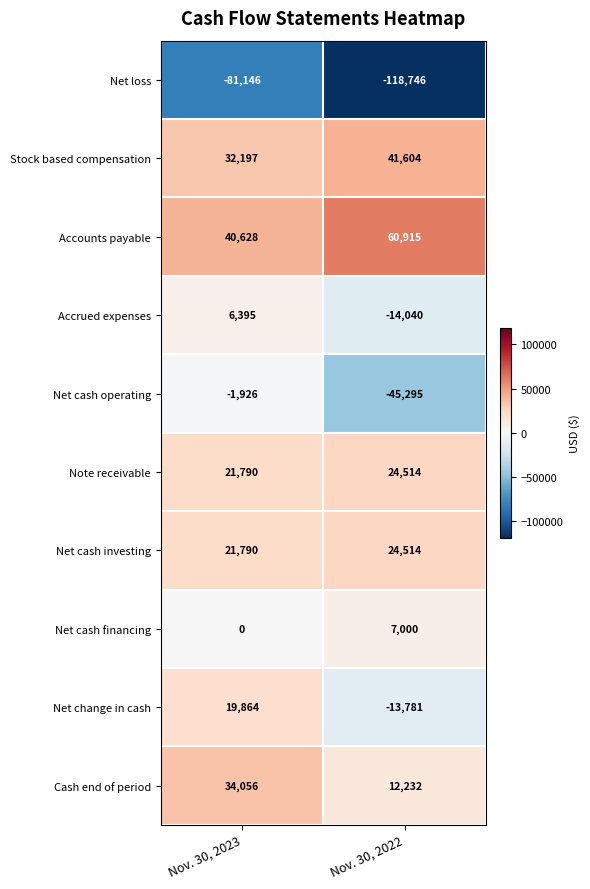

How many positive values does the Net cash financing series have?

1